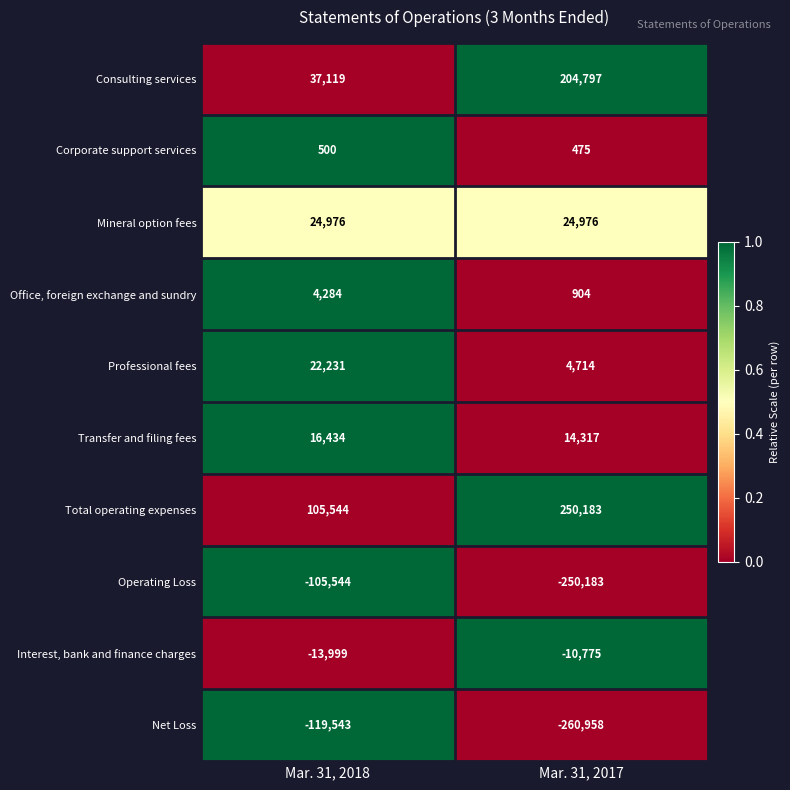

Is it true that Operating Loss equals -250183 at Mar. 31, 2017?

True